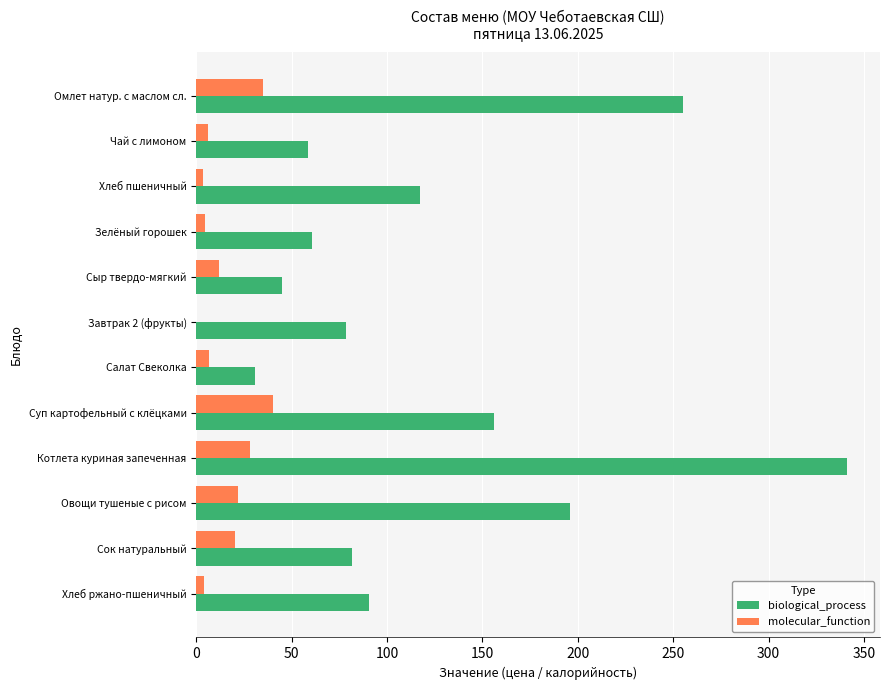

Read the biological_process value at Сыр твердо-мягкий.

45.0